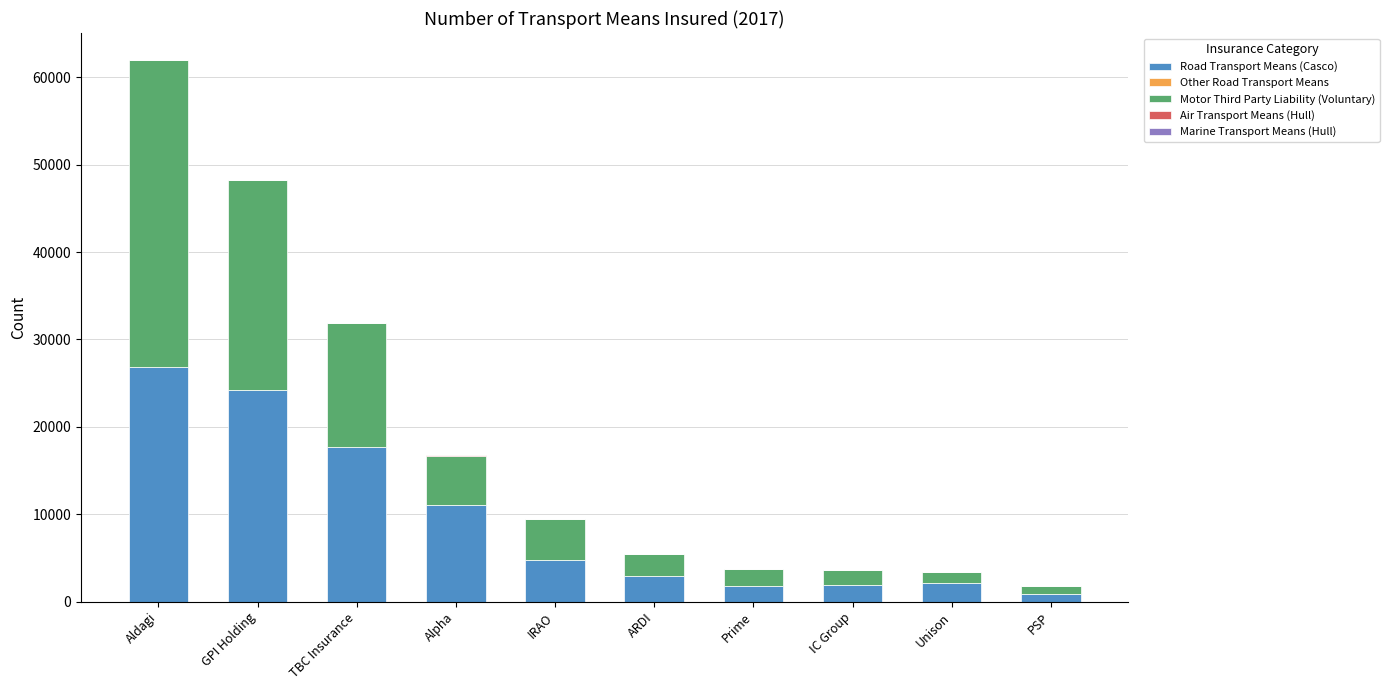

At which category is the sum across all series the highest?

Aldagi